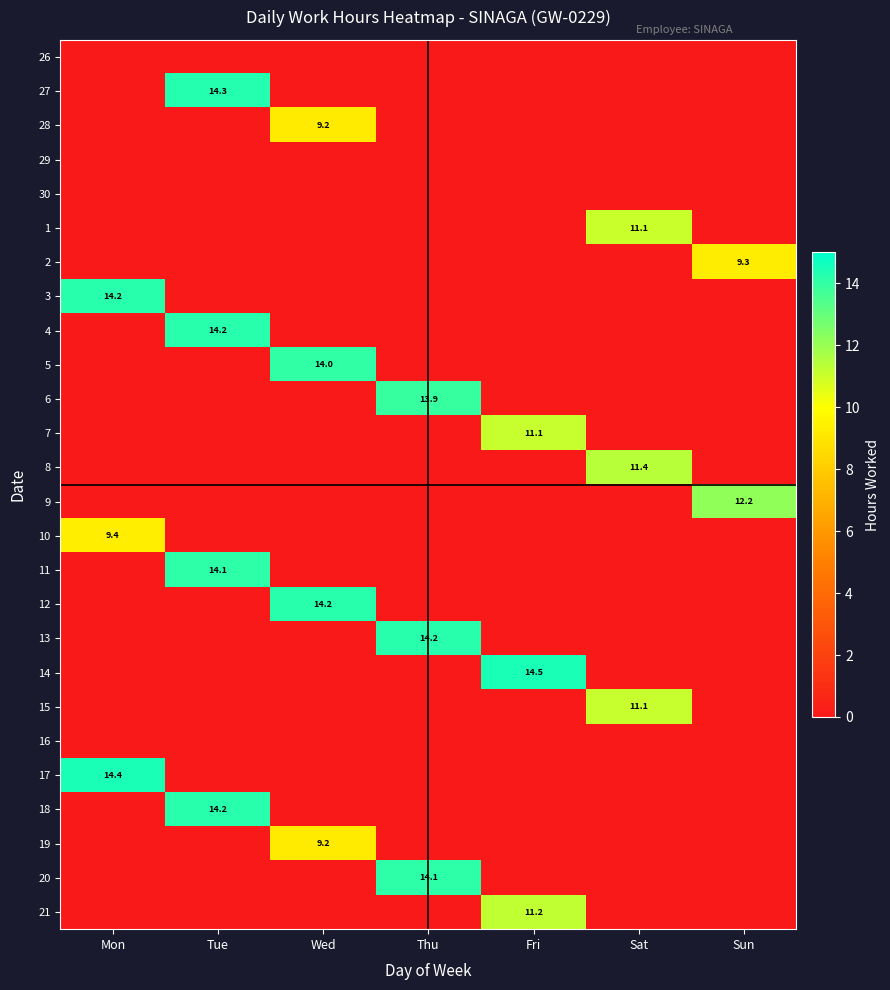

Is it true that 7 equals 11.1 at Fri?

True